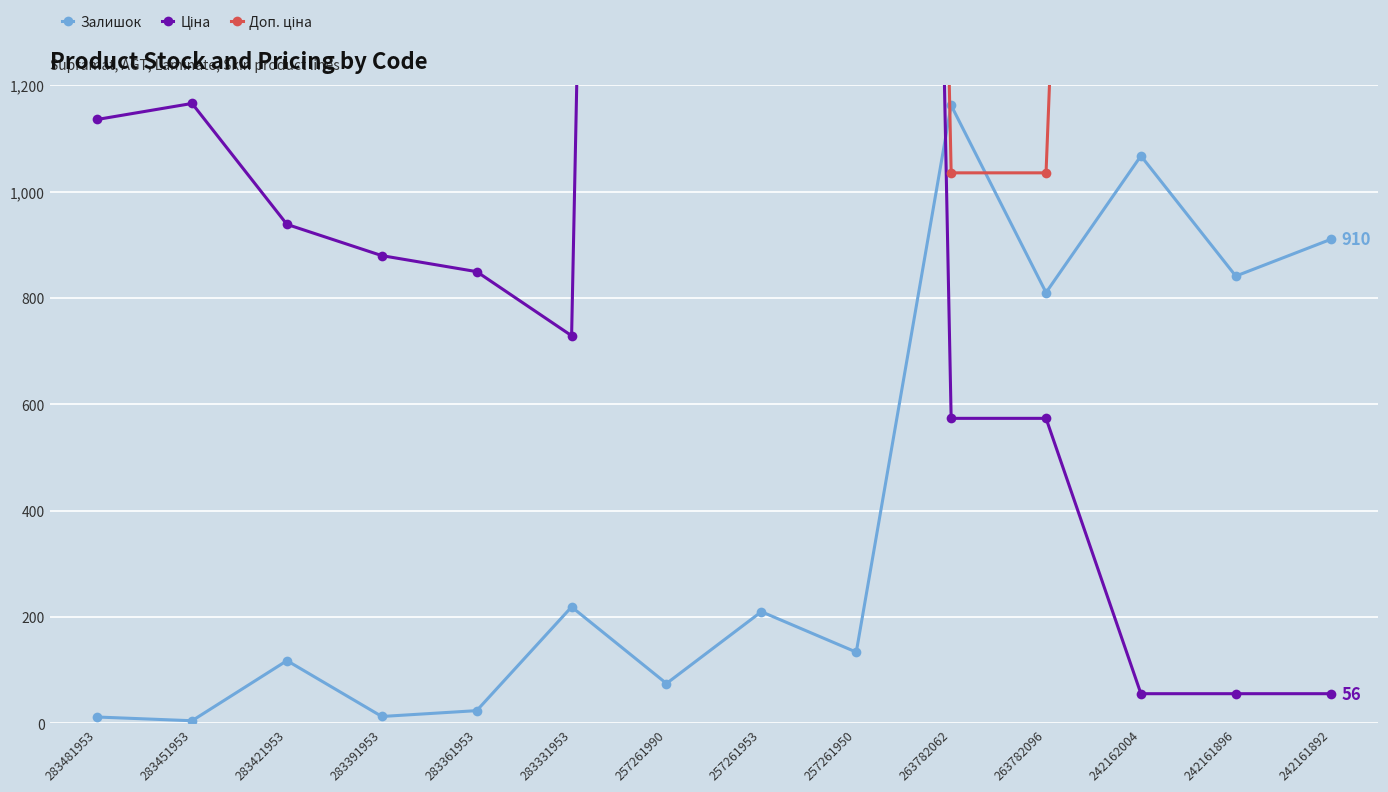

True or false: Ціна and Доп. ціна intersect in this chart.

False